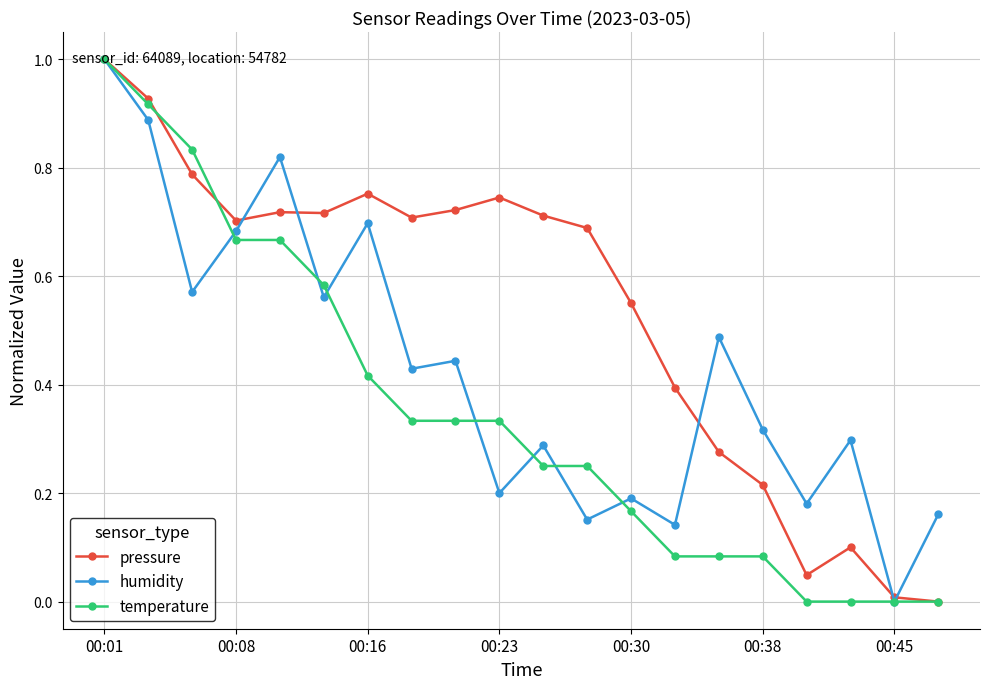

What is the highest value of the humidity series?

1.0